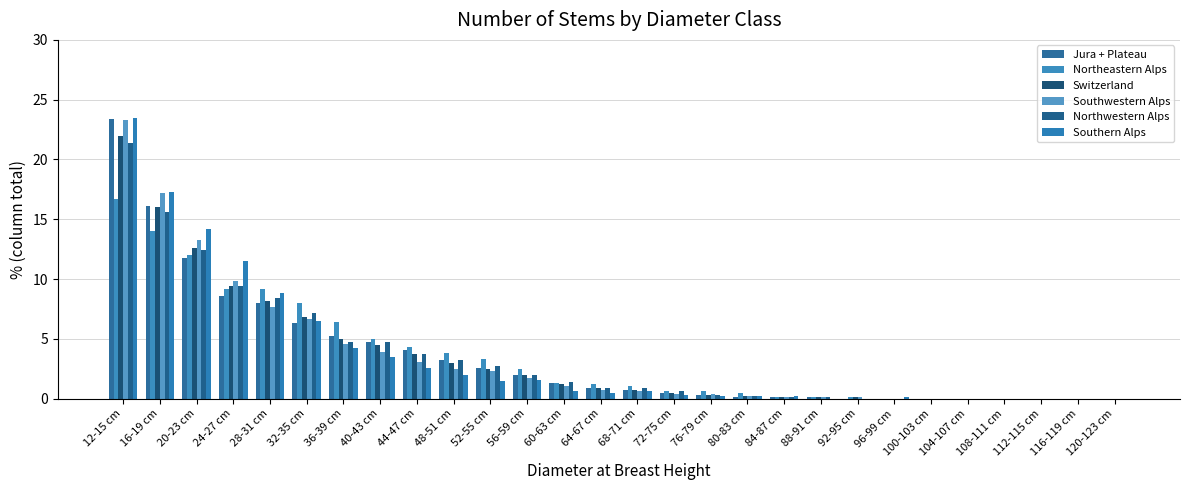

What is the sum of the Southern Alps values at 72-75 cm and 112-115 cm?

0.3